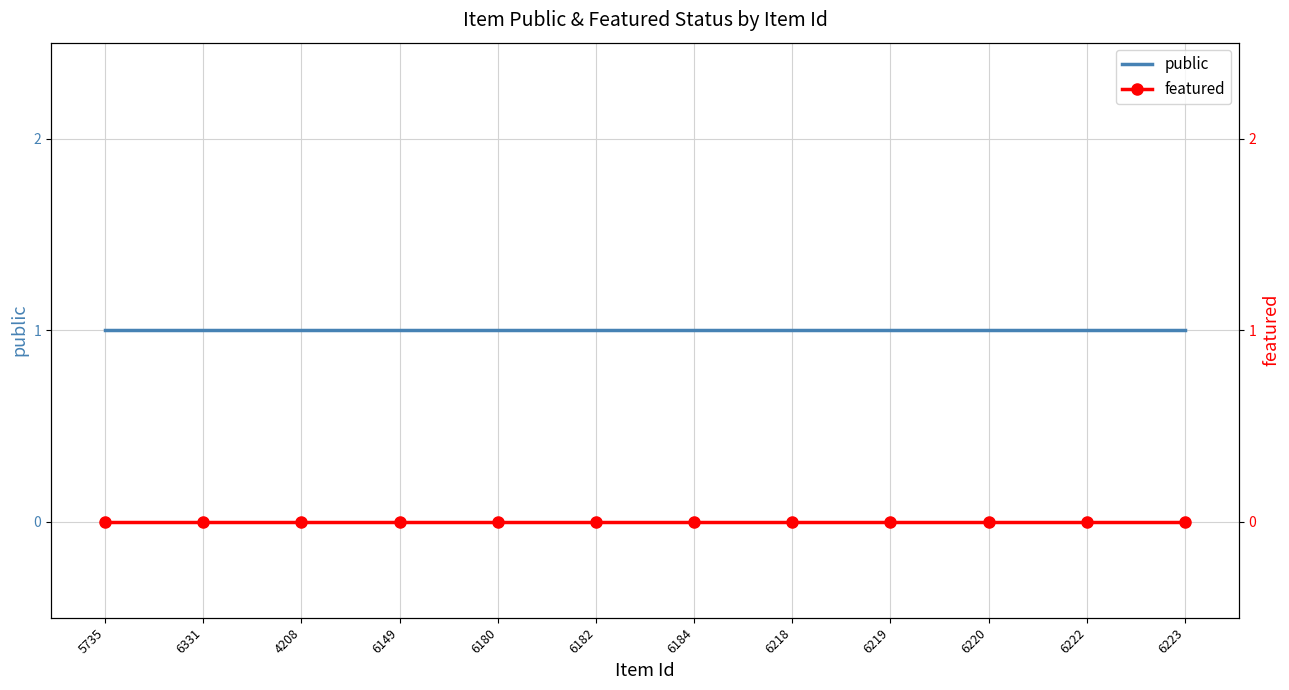

At how many categories does at least one series exceed 0?

12